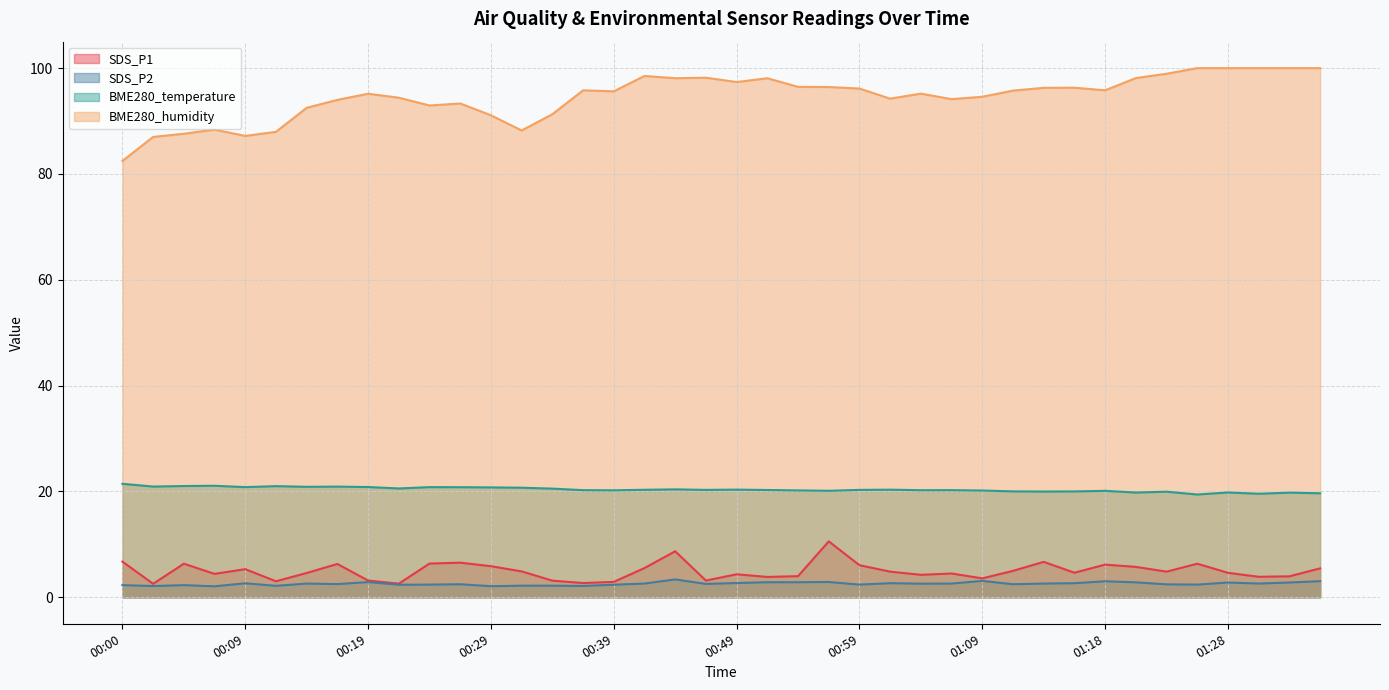

Which label corresponds to the smallest value in the chart?

00:07